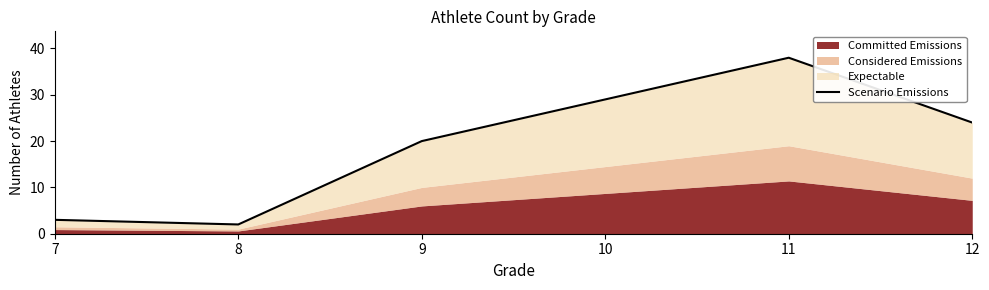

Where is the first local maximum?

11